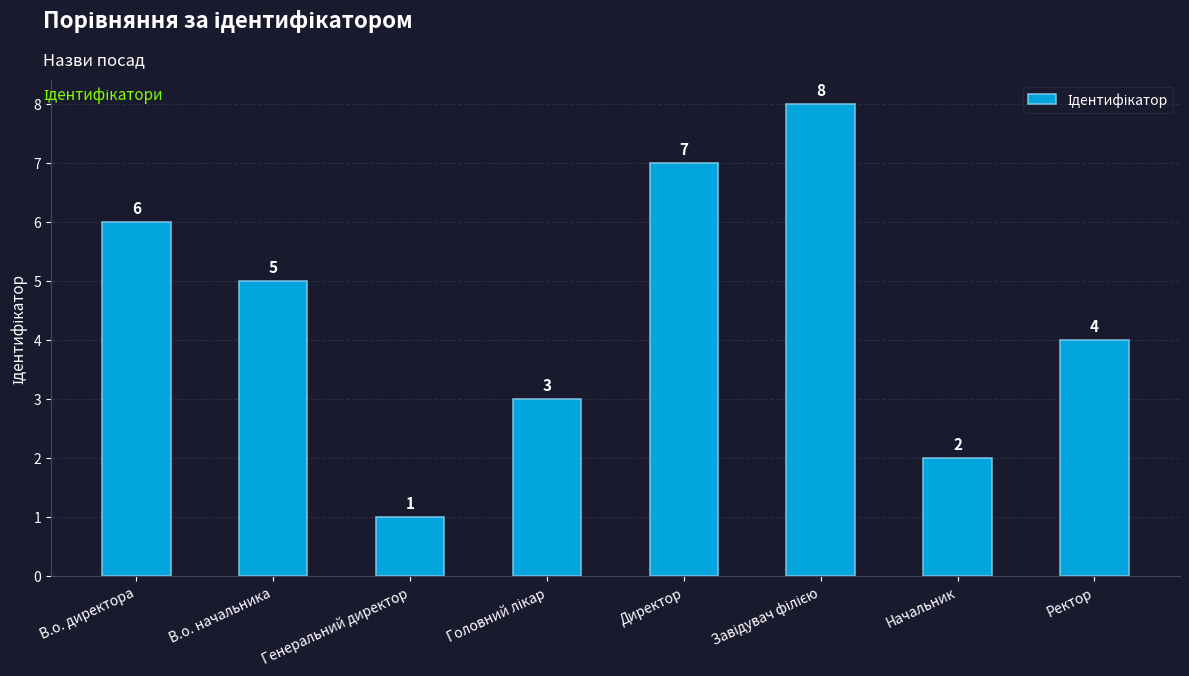

The chart shows a value of 2 at Начальник. True or false?

True